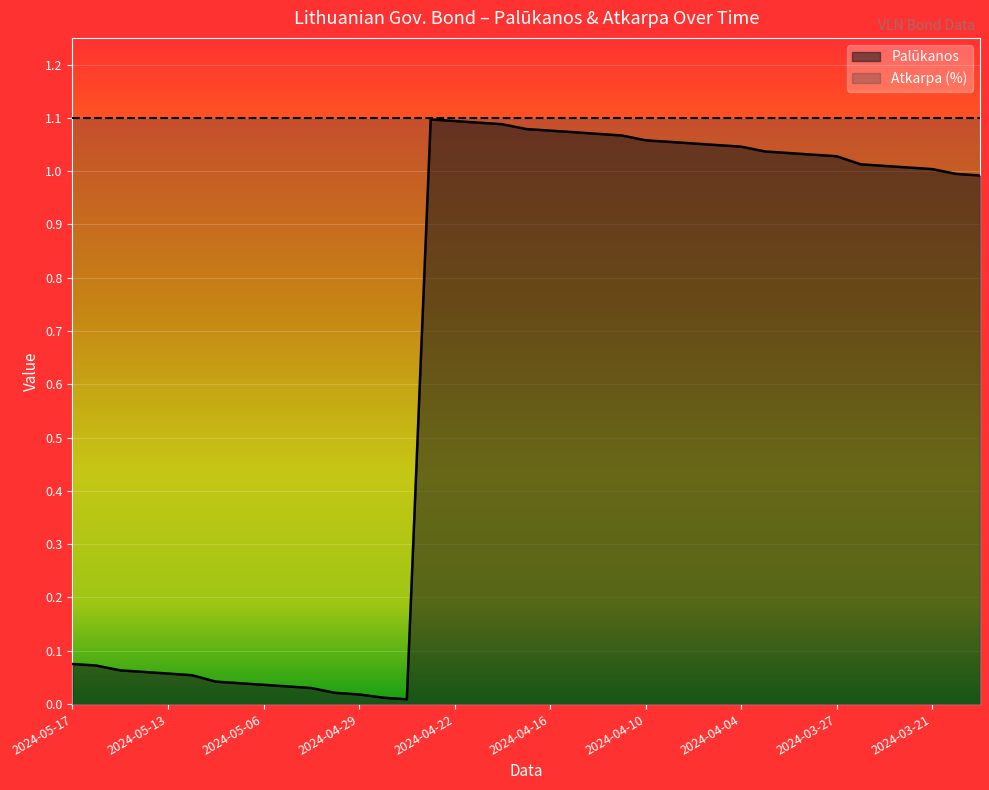

Does the chart display data point markers on the line(s)?

No